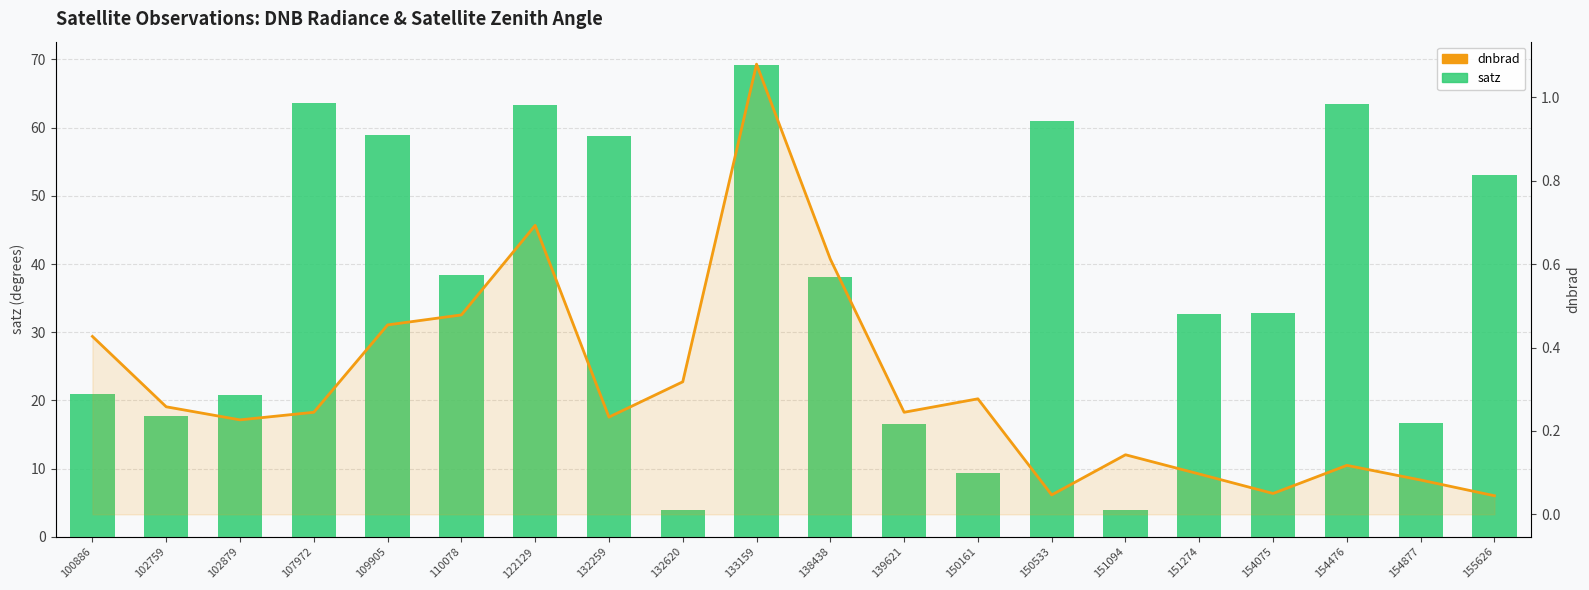

True or false: dnbrad has a value of 0.1 at 100886.

False